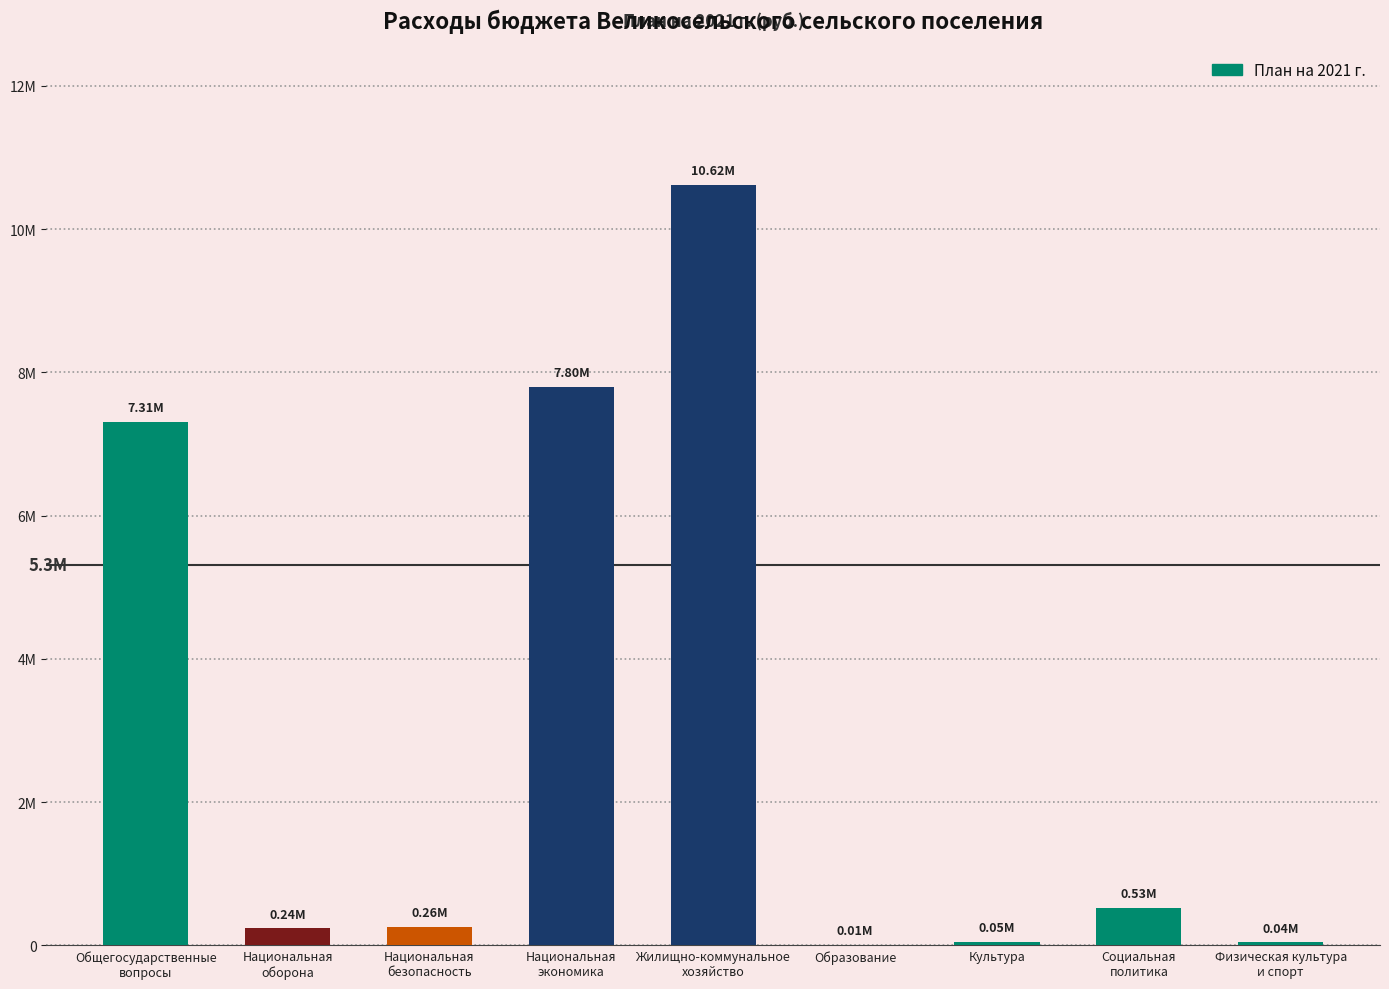

Which has a higher value, Национальная
безопасность or Общегосударственные
вопросы?

Общегосударственные
вопросы